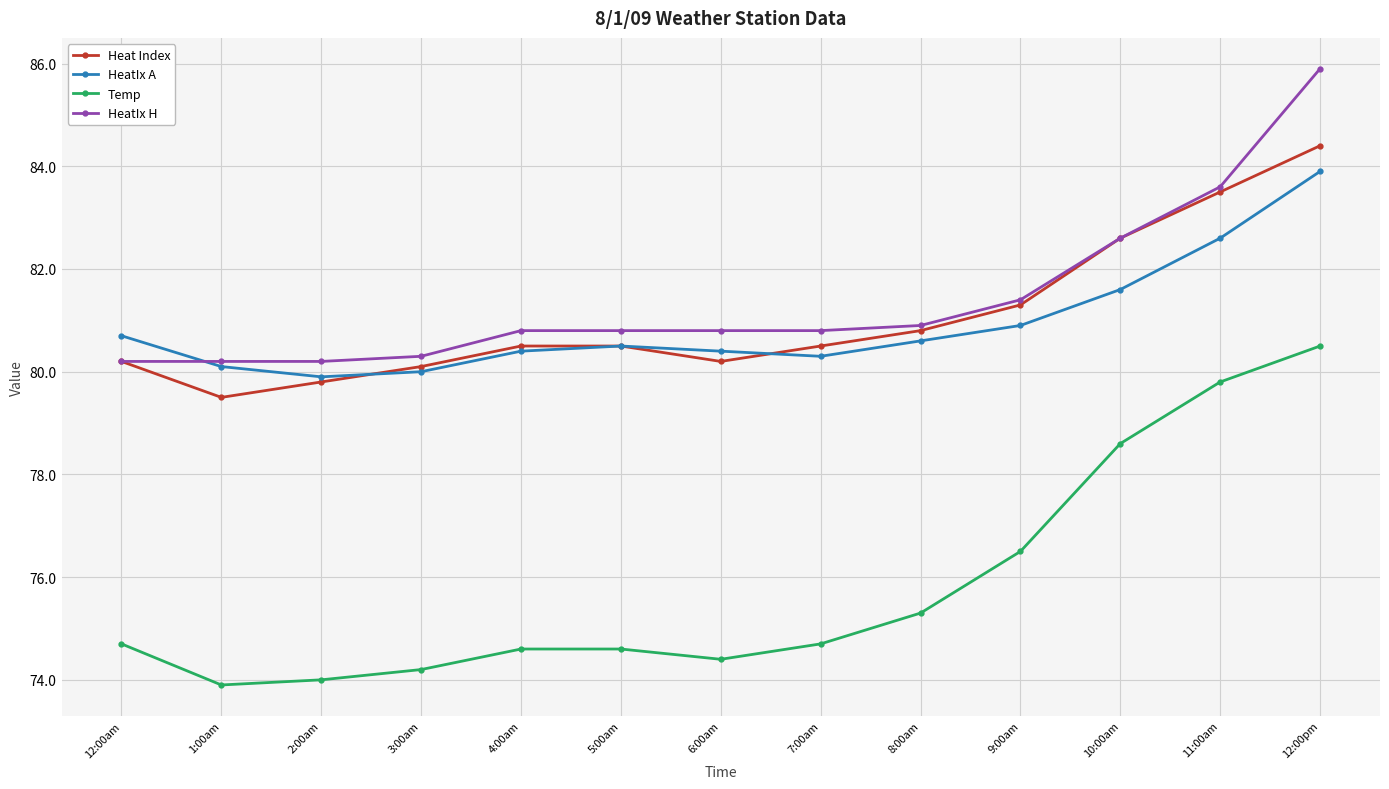

Which series has the largest range (max minus min)?

Temp